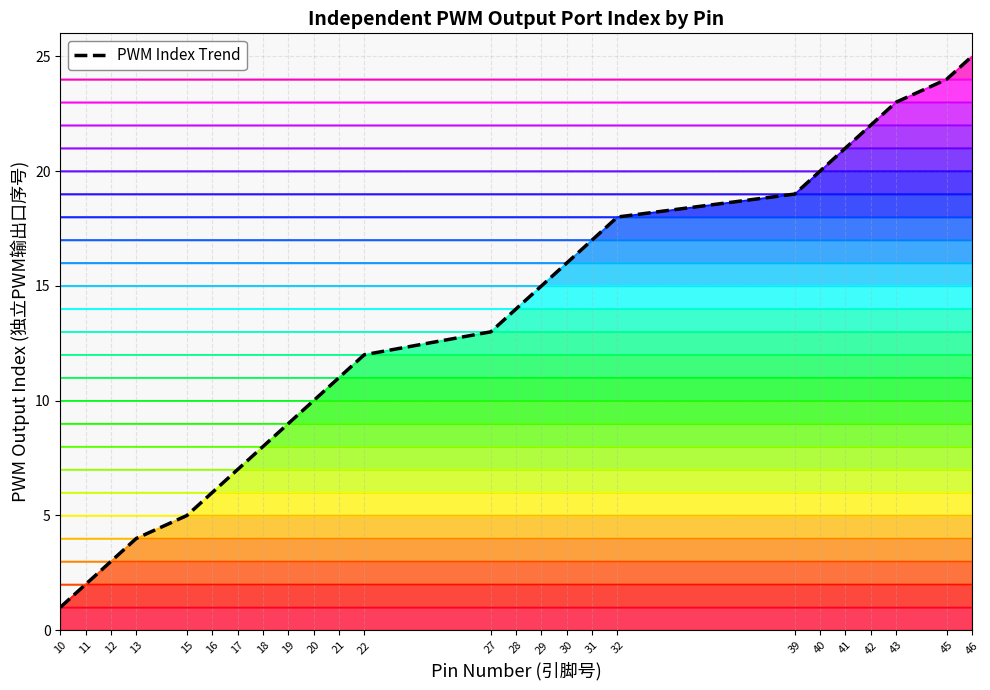

What is the value of the 23rd point from the left?

23